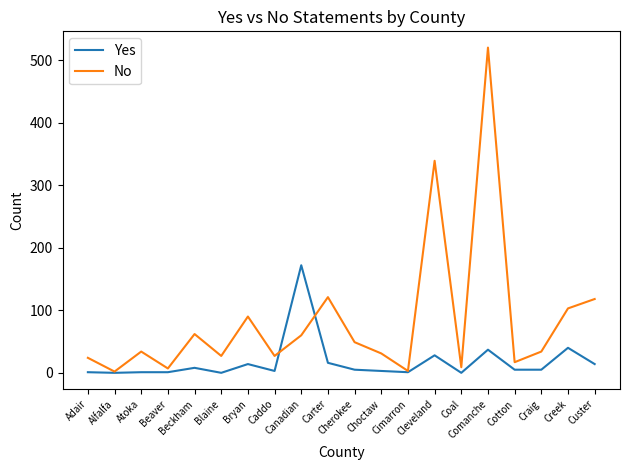

What is the maximum value shown in the chart?

520